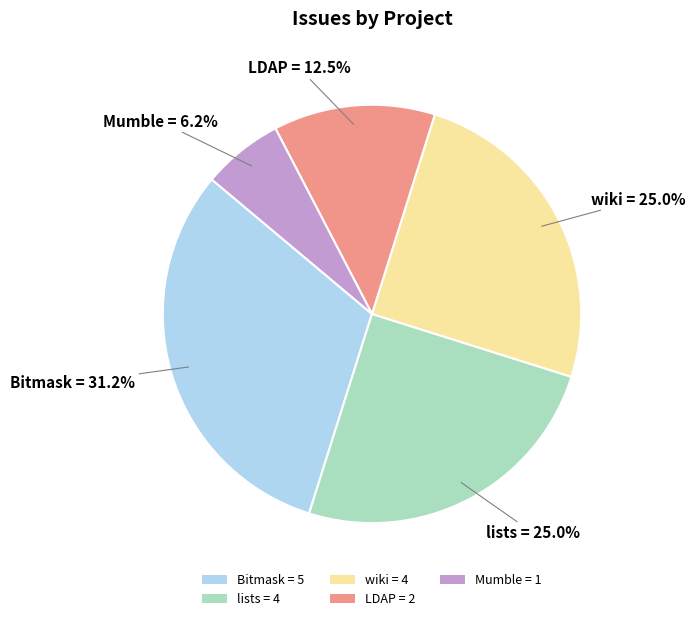

True or false: lists accounts for 30% of the total.

False